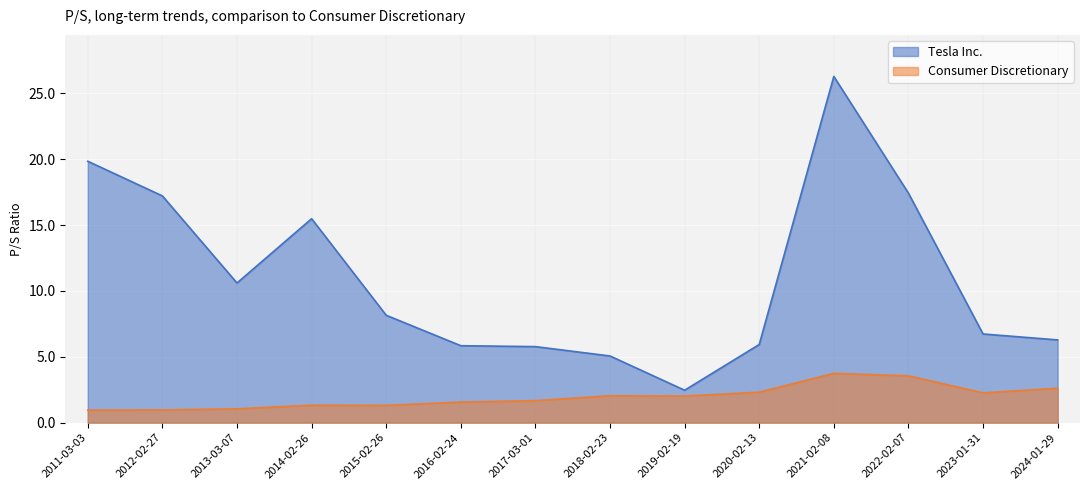

At which category does Consumer Discretionary reach its first local peak?

2014-02-26